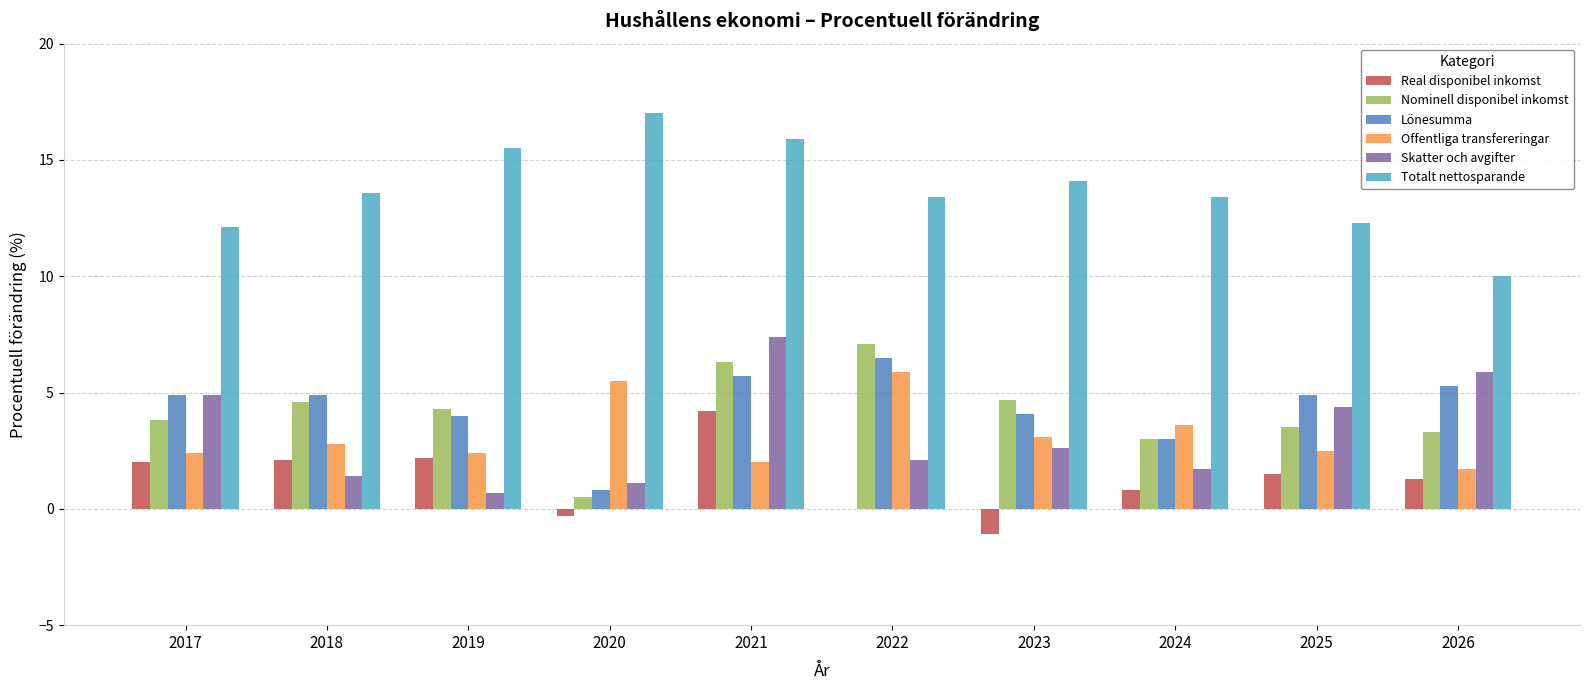

Between 2021 and 2026, which series saw the biggest shift?

Totalt nettosparande